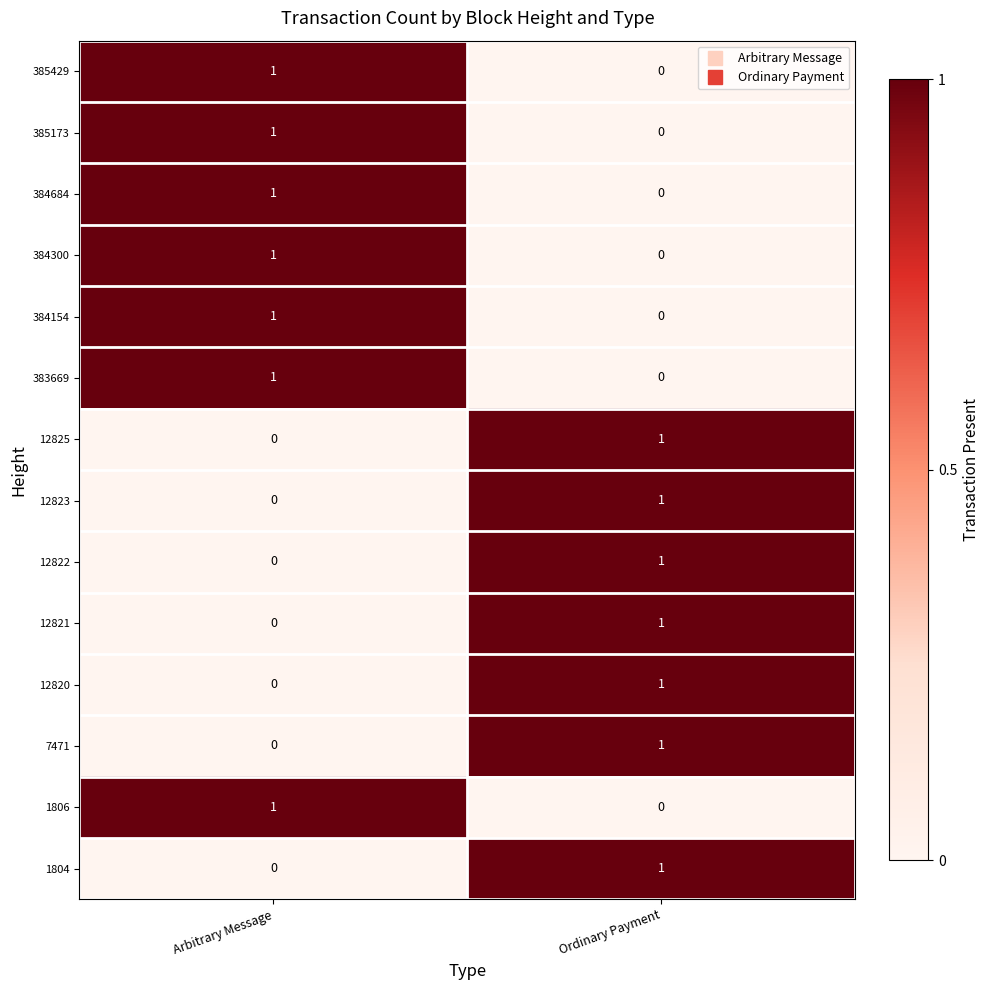

At which label is 383669 closest to 0?

Ordinary Payment